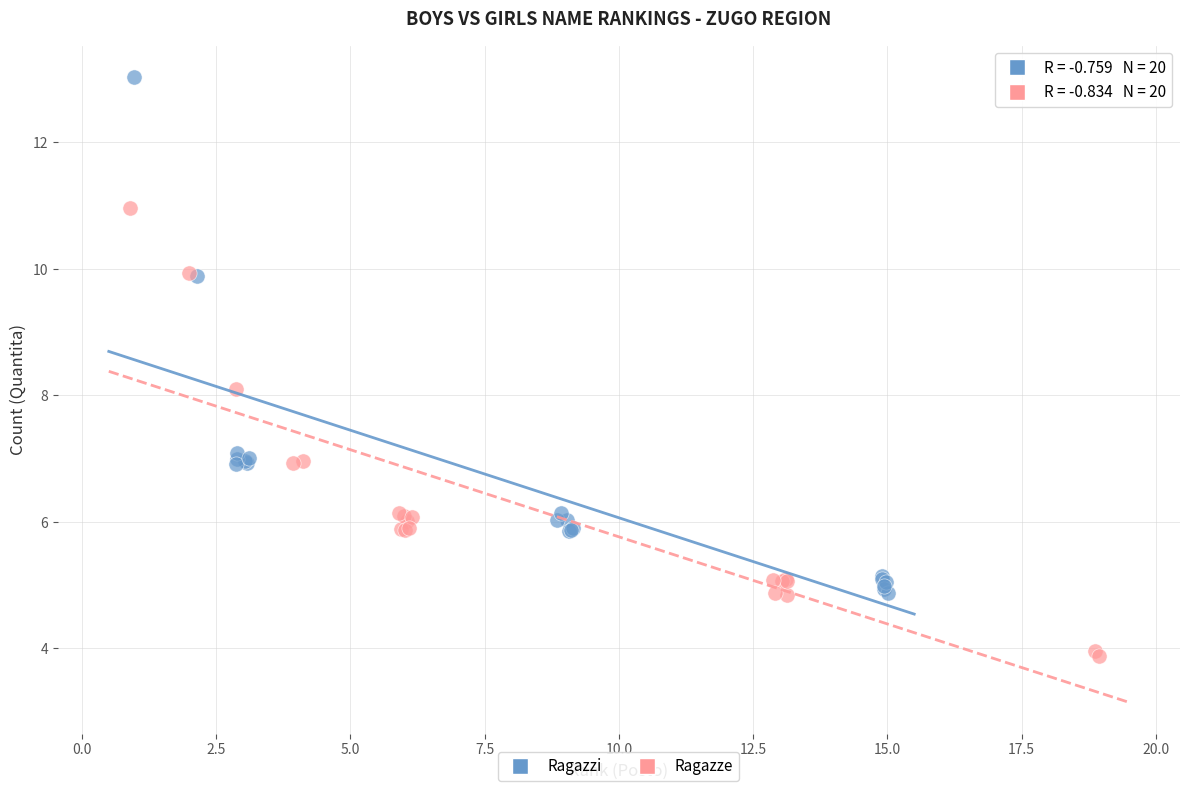

Which series has the largest Y range (max minus min)?

Ragazzi